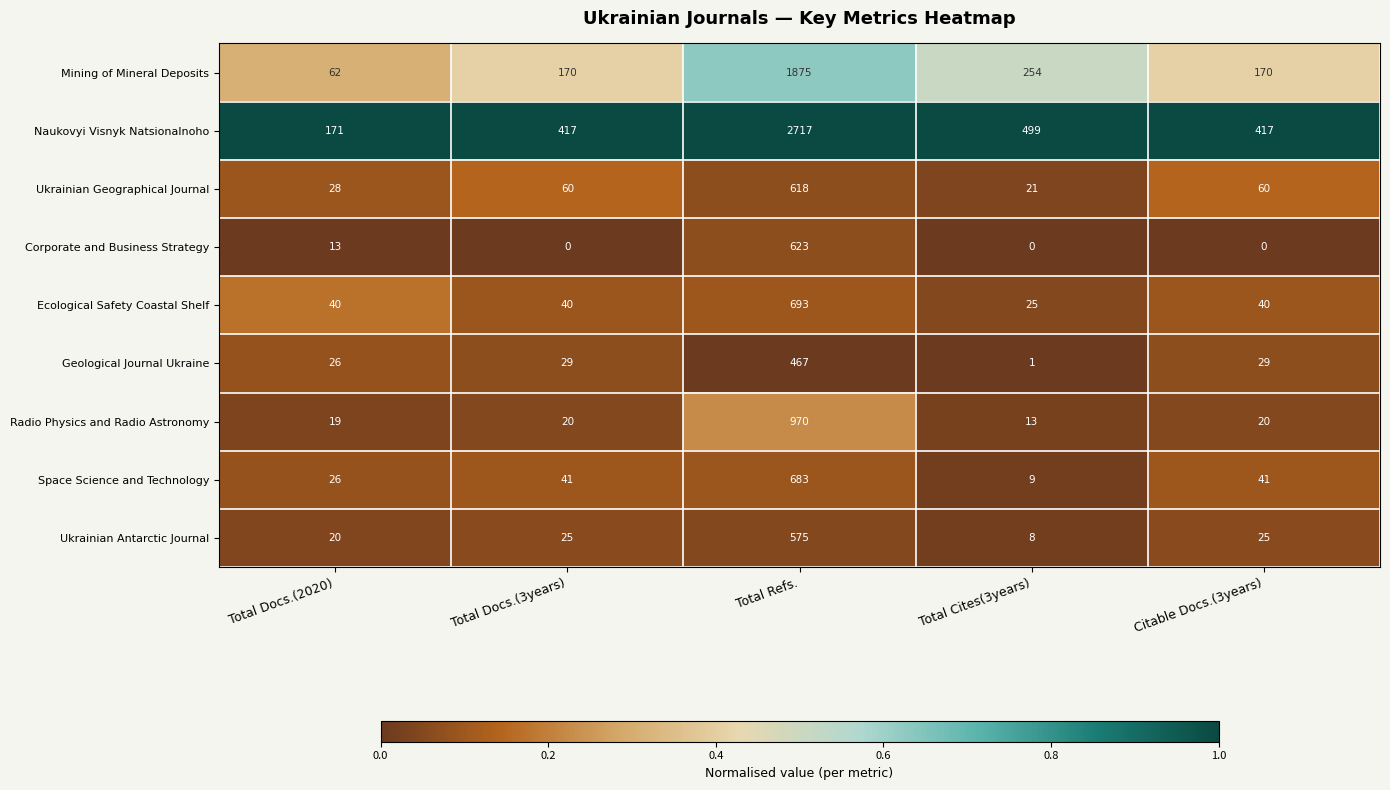

Rank the series at Total Cites(3years) from highest to lowest value.

Naukovyi Visnyk Natsionalnoho, Mining of Mineral Deposits, Ecological Safety Coastal Shelf, Ukrainian Geographical Journal, Radio Physics and Radio Astronomy, Space Science and Technology, Ukrainian Antarctic Journal, Geological Journal Ukraine, Corporate and Business Strategy